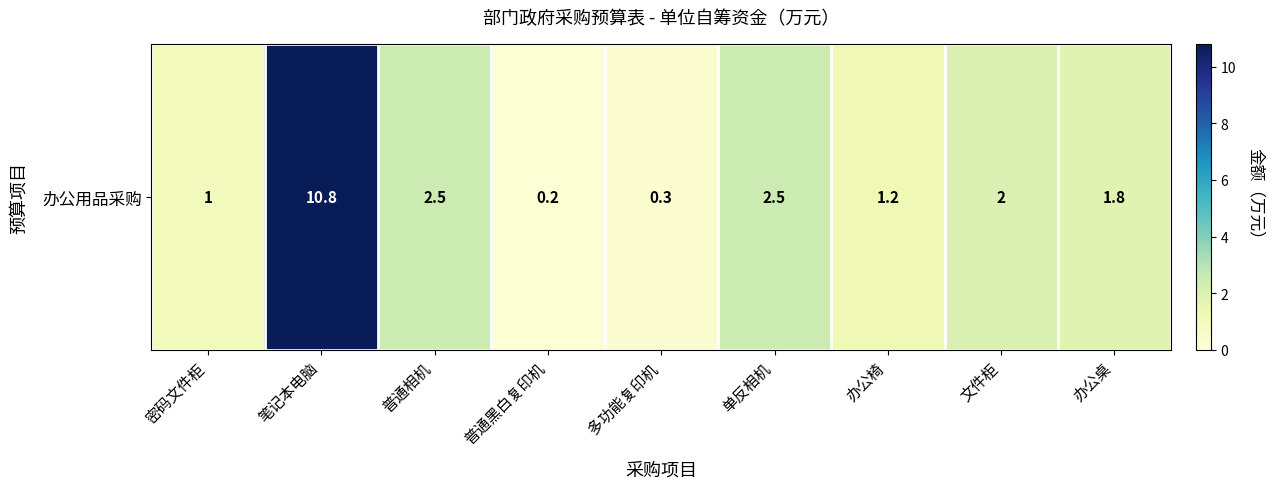

List the labels in order of value, largest first.

笔记本电脑, 普通相机, 单反相机, 文件柜, 办公桌, 办公椅, 密码文件柜, 多功能复印机, 普通黑白复印机